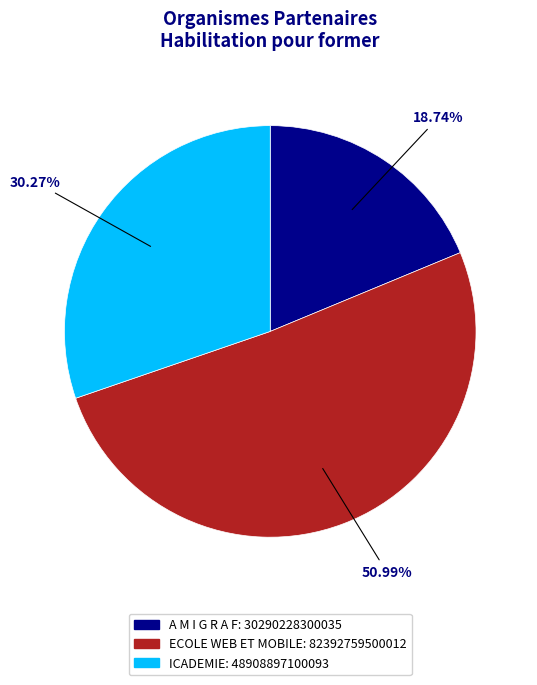

What is the majority slice?

ECOLE WEB ET MOBILE